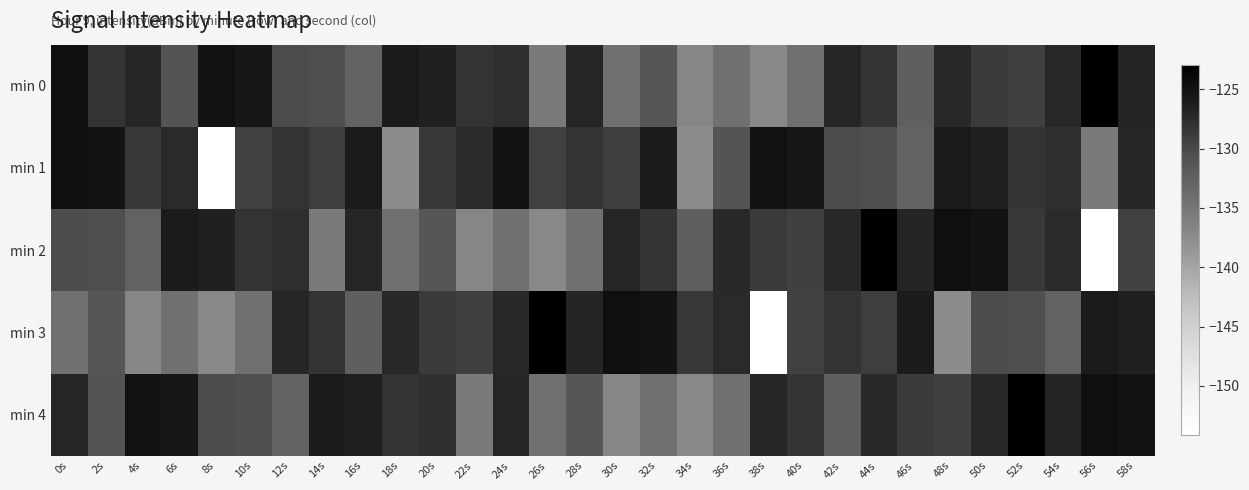

Between 44s and 28s, which is larger?

28s